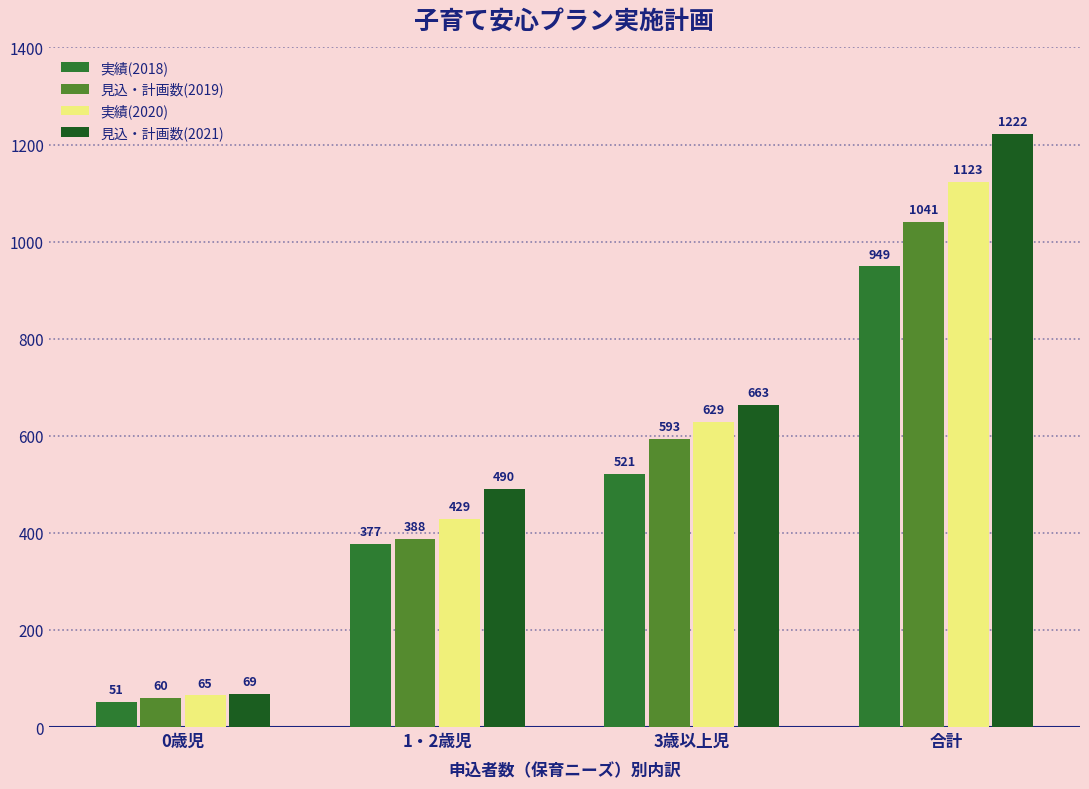

What value does the 見込・計画数(2021) series have at 合計?

1222